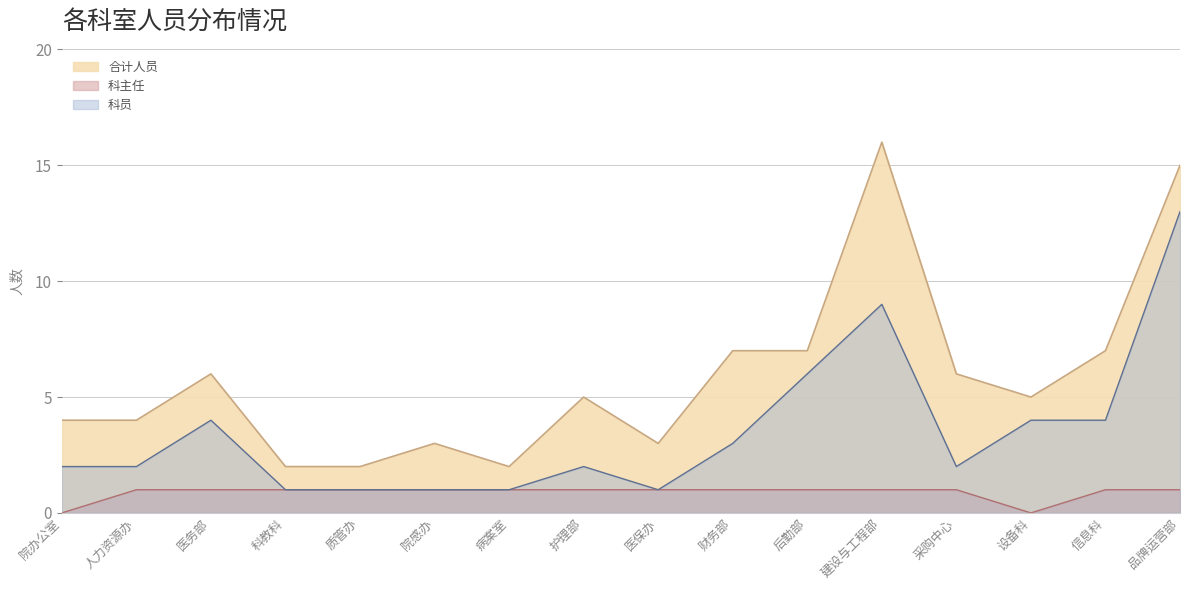

How many lines are shown in the chart?

3